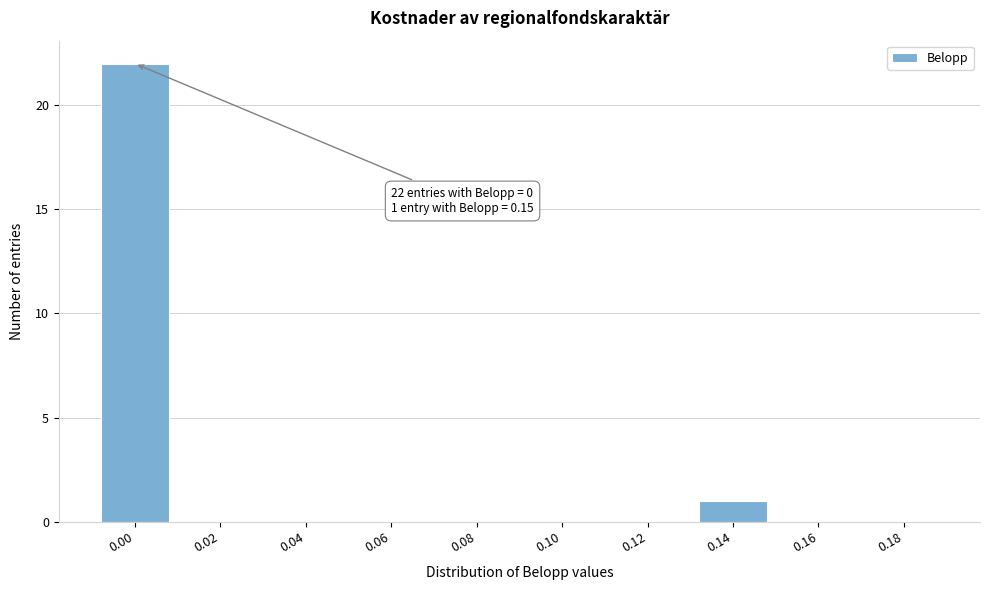

Reading right to left, list all the values displayed in this chart.

0.18=0	0.16=0	0.14=1	0.12=0	0.10=0	0.08=0	0.06=0	0.04=0	0.02=0	0.00=22